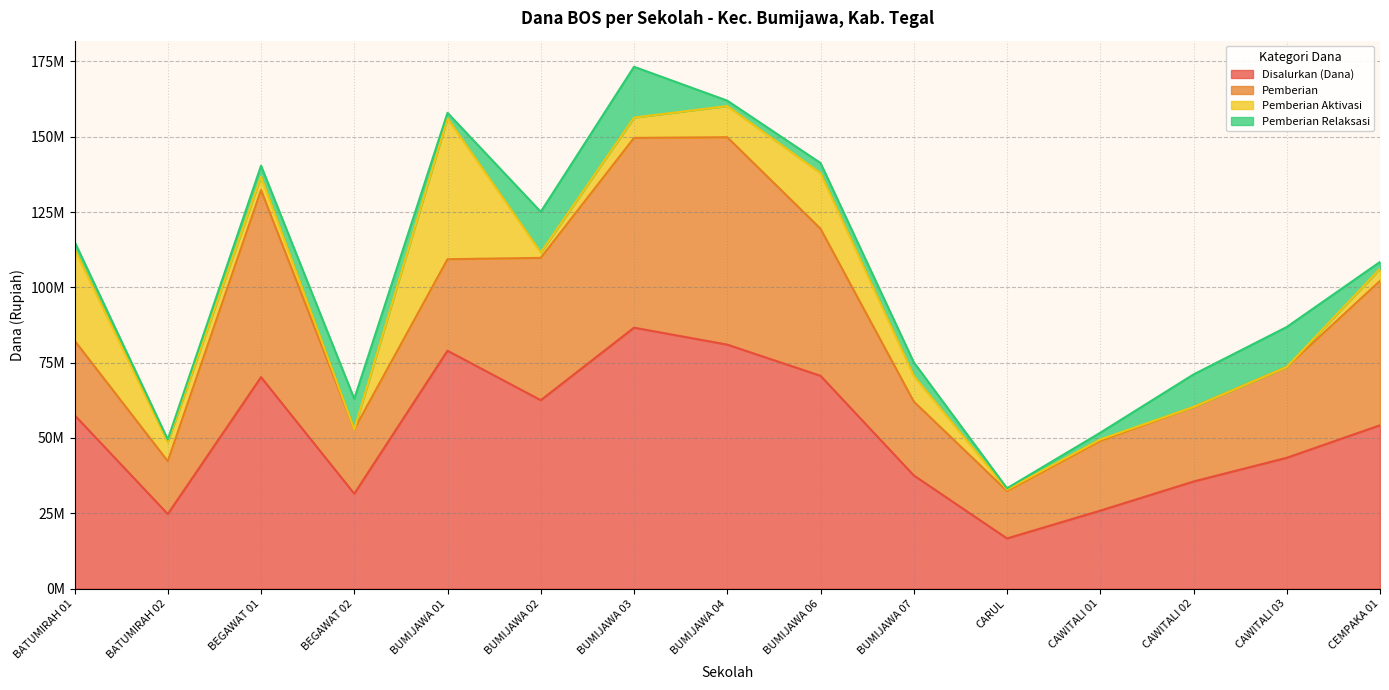

Which series has the widest spread of values?

Disalurkan (Dana)